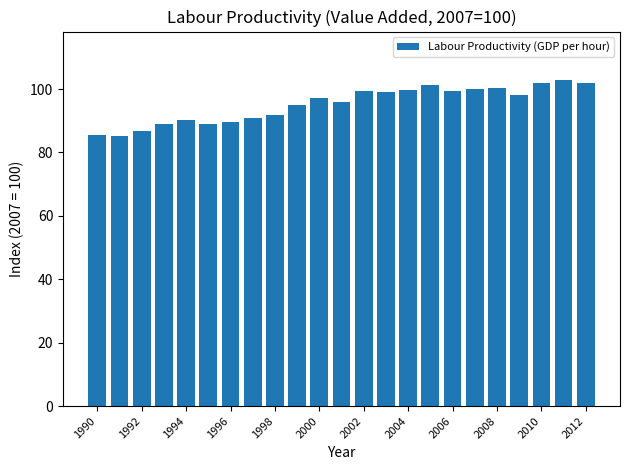

What is the value of the 10th bar from the left?

94.9